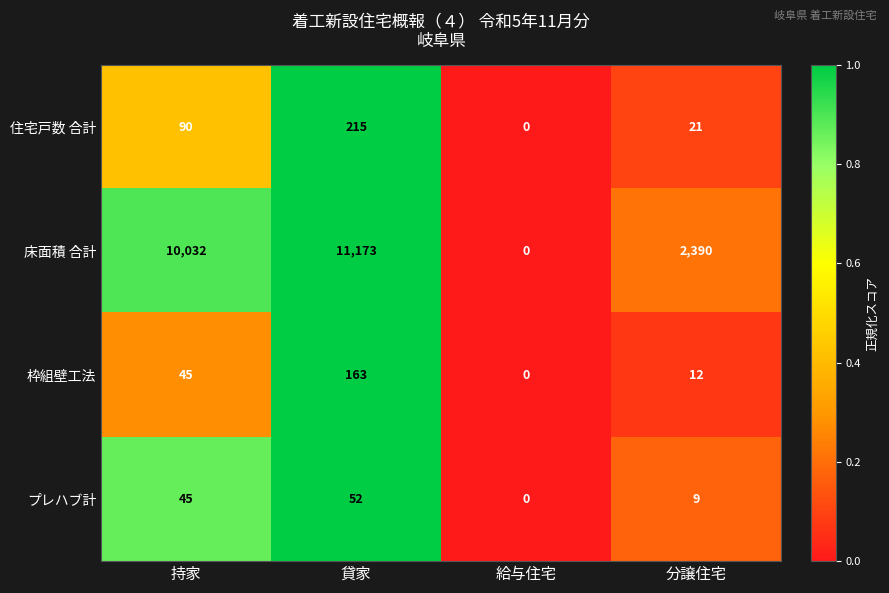

Reading left to right, list all the values displayed in this chart.

住宅戸数 合計: 90	215	0	21
床面積 合計: 10032	11173	0	2390
枠組壁工法: 45	163	0	12
プレハブ計: 45	52	0	9